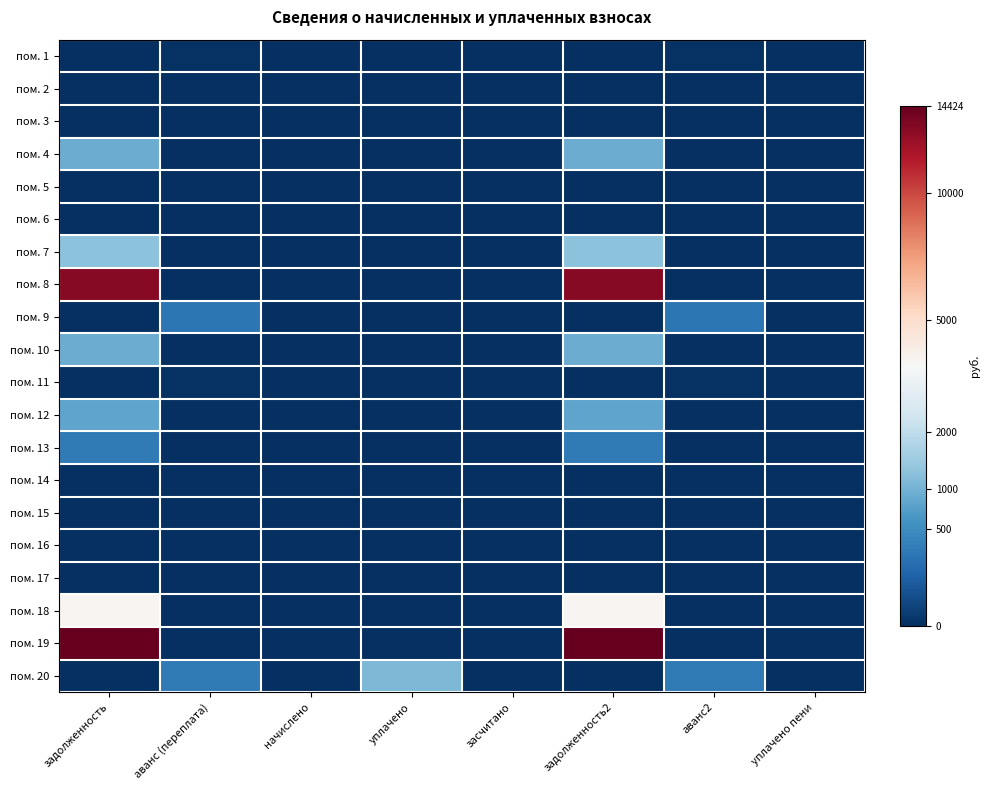

At how many categories does at least one series exceed 46?

2